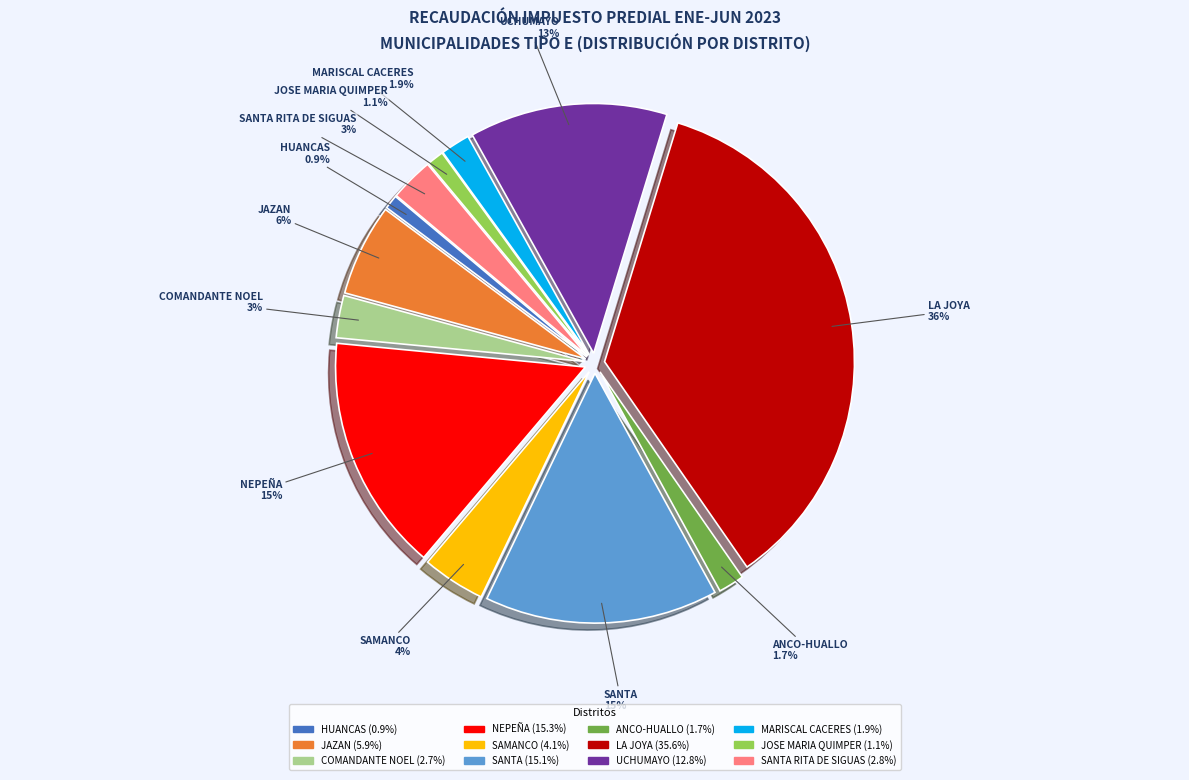

Does any single category account for the majority?

No